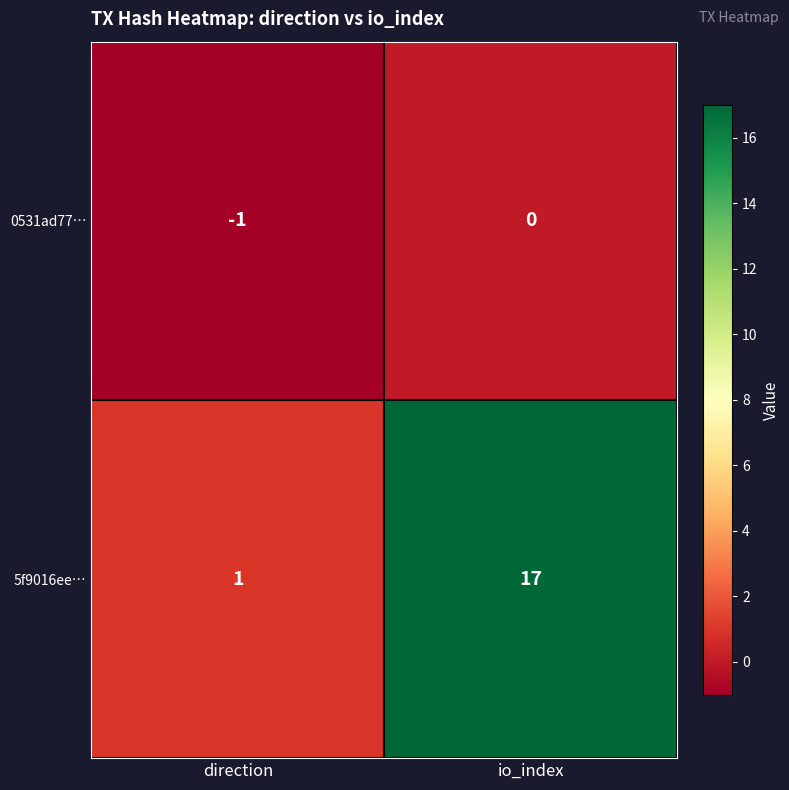

Which series has the widest spread of values?

5f9016ee…